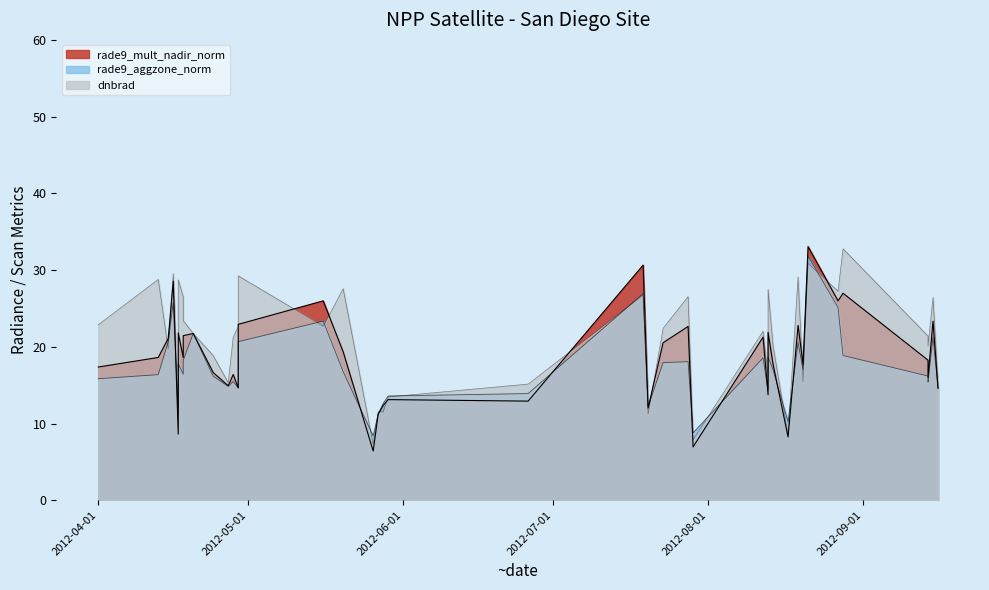

What is the difference between the highest and lowest values at 2012-07-20?

1.0